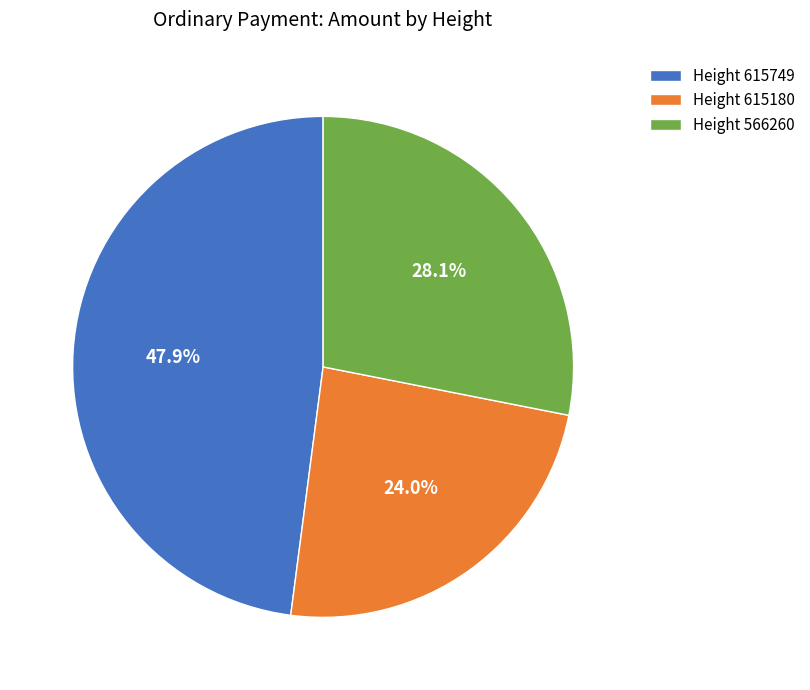

Rank the categories by value from lowest to highest.

Height 615180, Height 566260, Height 615749